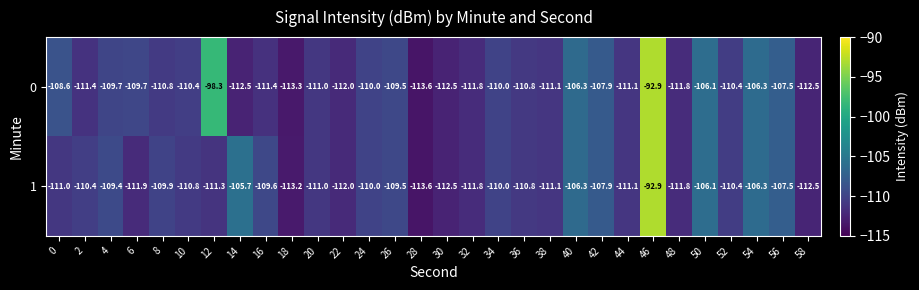

How many data points does each series have?

30